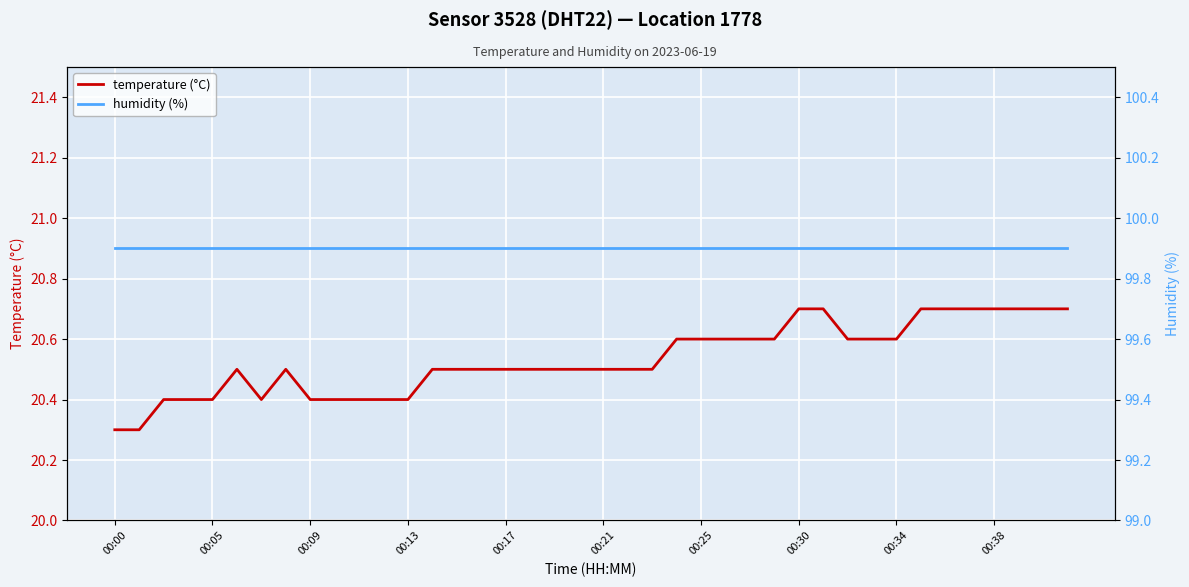

What is the maximum value for temperature (°C)?

20.7